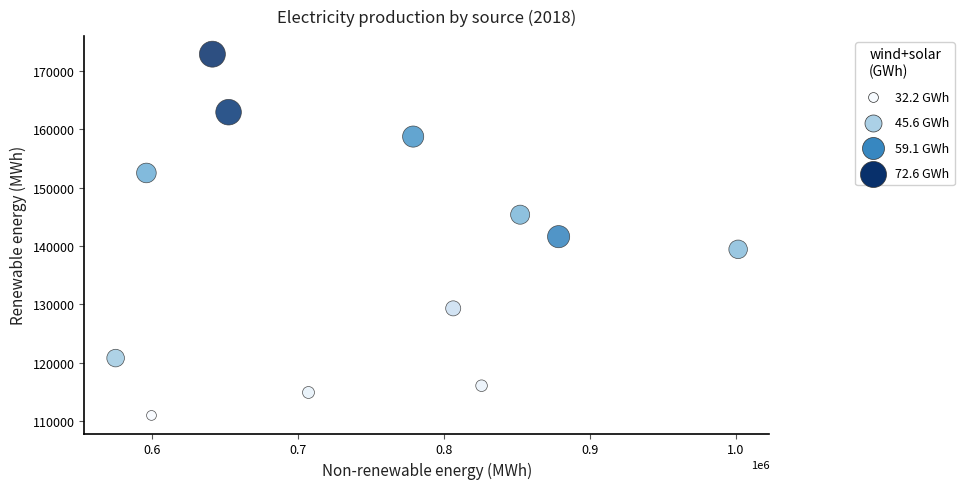

What is the average X value?

743140.2